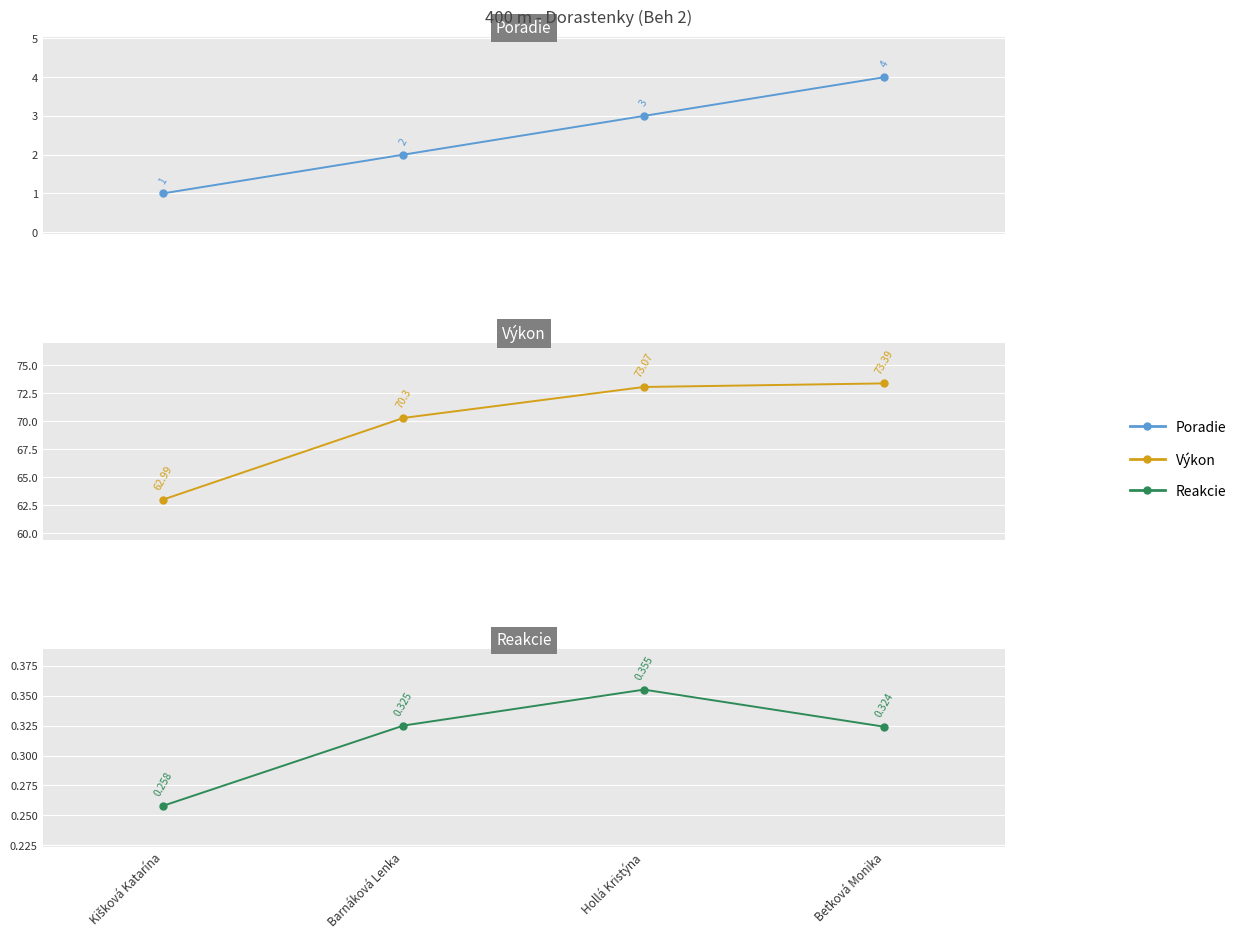

Is the value of Reakcie at Kišková Katarína greater than the value of Poradie at Beťková Monika?

No